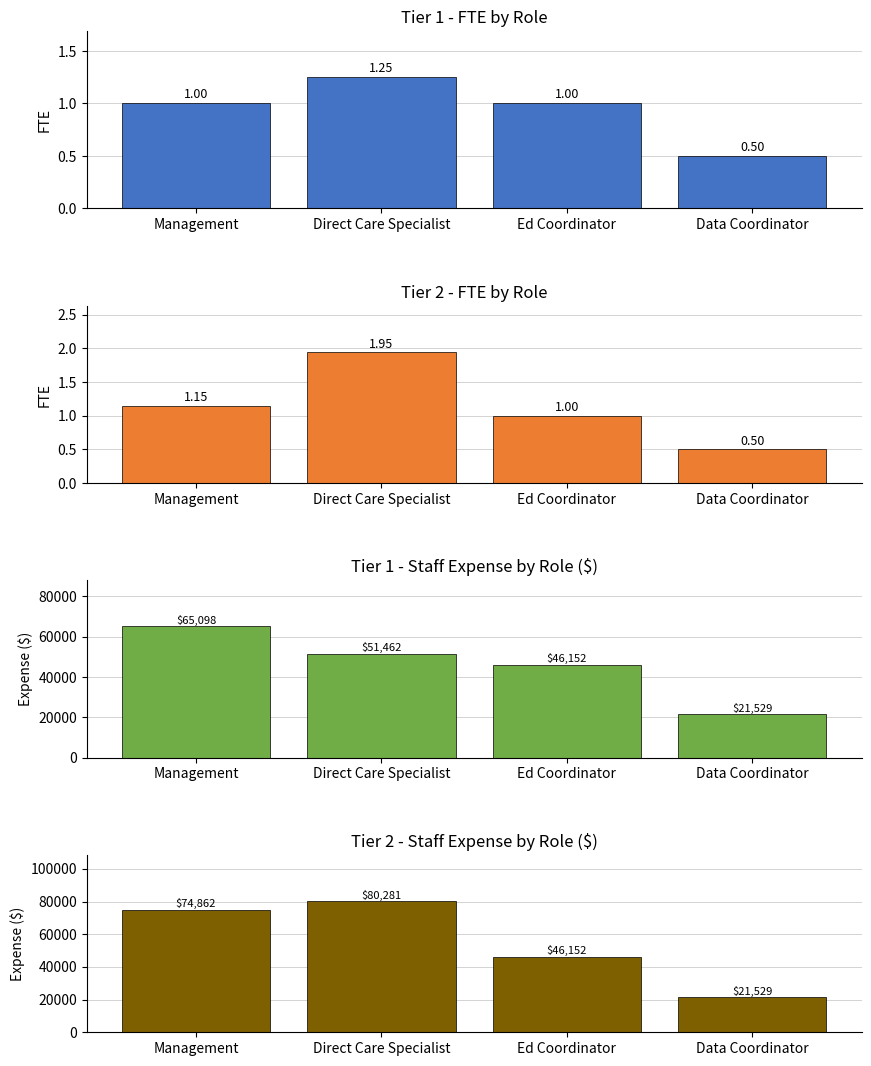

Which category has the highest value across all series?

Direct Care Specialist